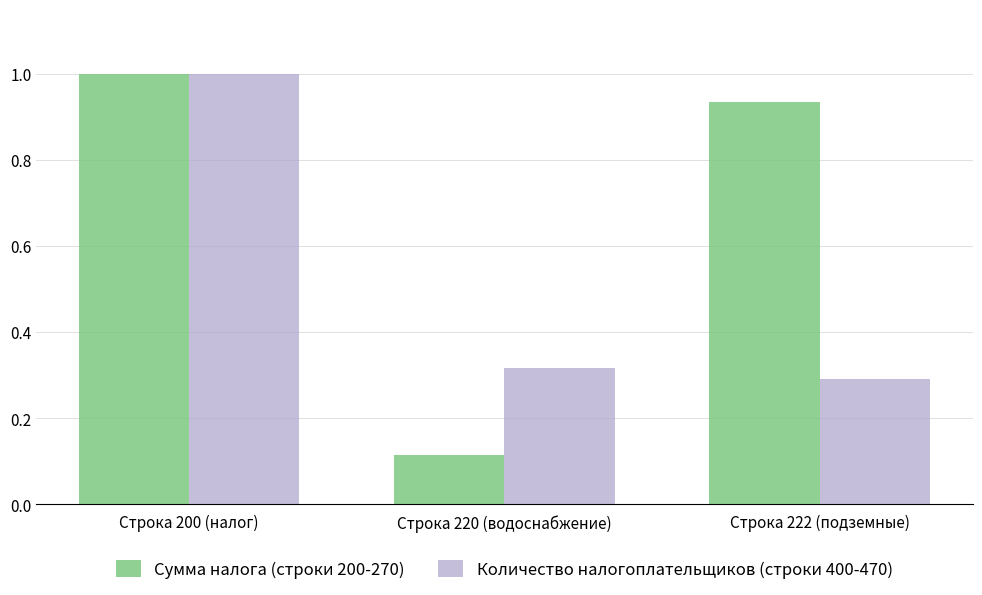

At which category is the sum across all series the highest?

Строка 200 (налог)